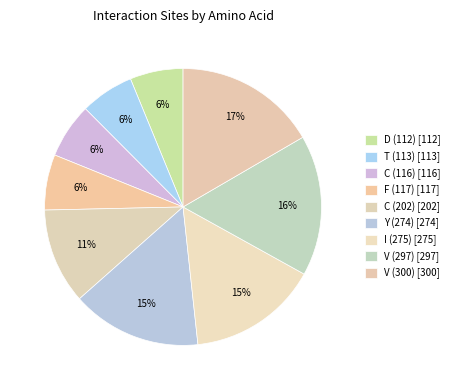

What percentage do C (202) and D (112) together represent?

17.4%